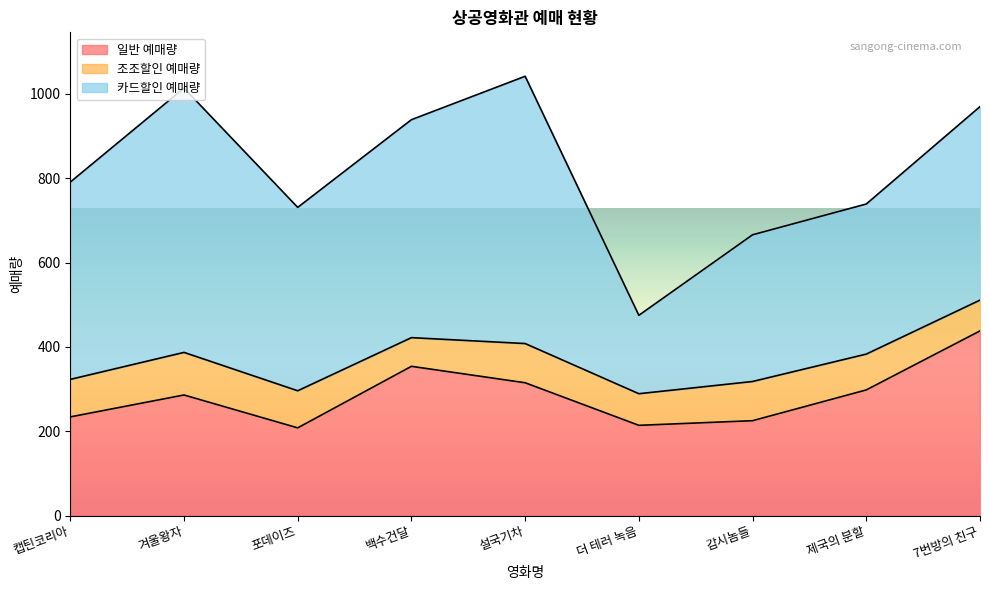

At how many categories does at least one series exceed 358?

6